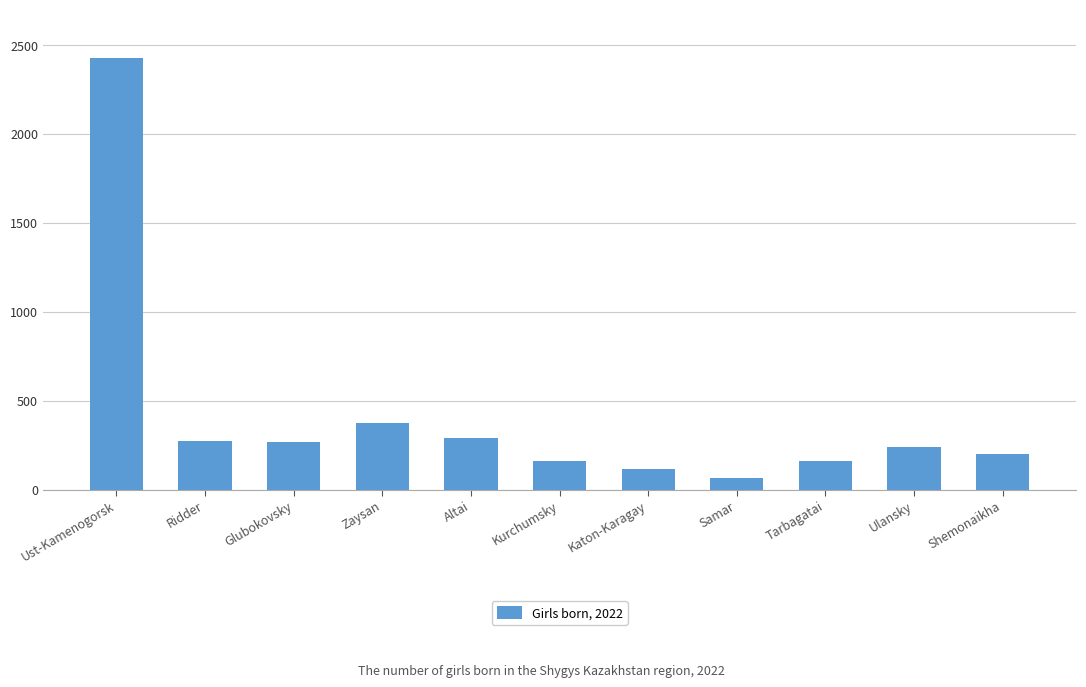

Approximately how many times larger is the value at Kurchumsky compared to Zaysan?

0.4